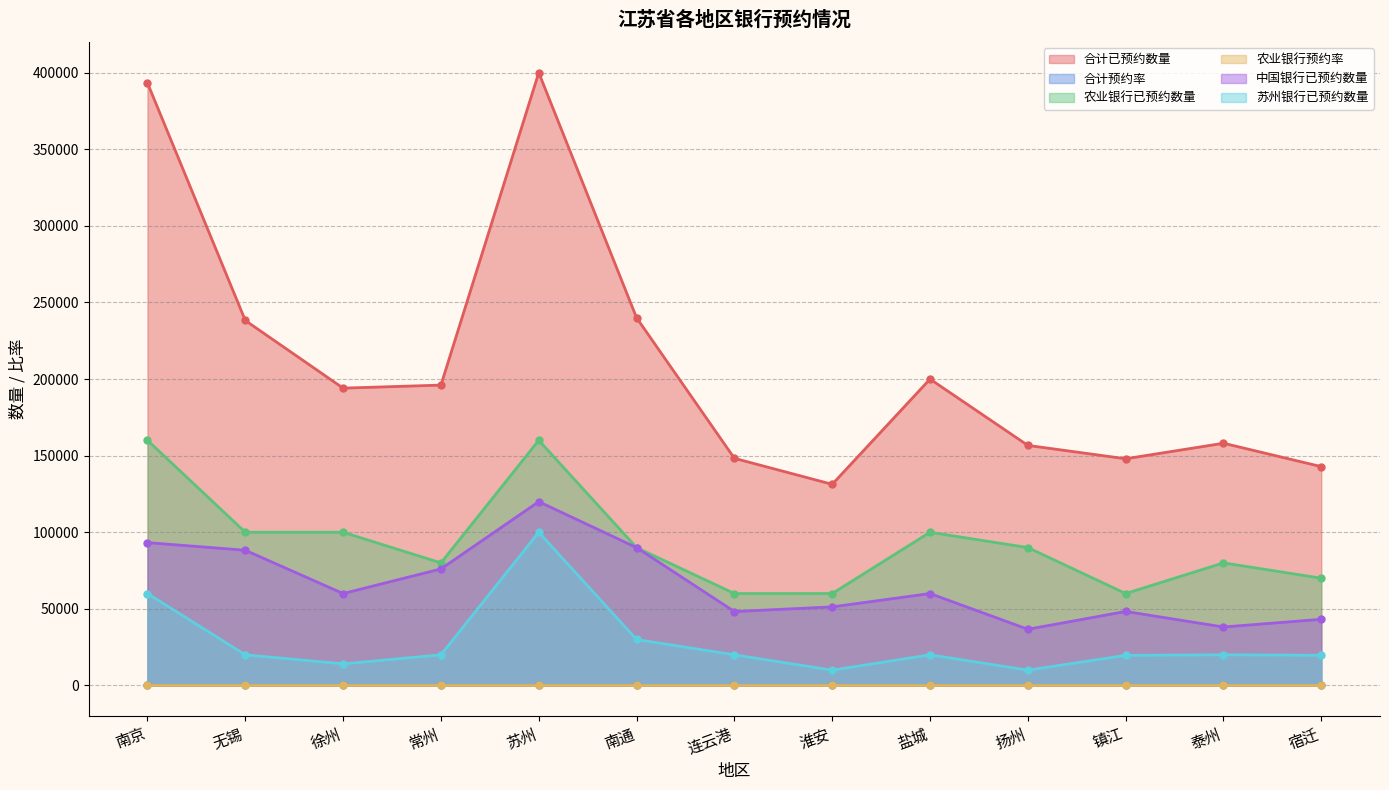

Reading right to left, what are all the values shown in this chart?

合计已预约数量: 宿迁=142838.0	泰州=158097.0	镇江=147969.0	扬州=156692.0	盐城=199980.0	淮安=131292.0	连云港=148256.0	南通=240000.0	苏州=399979.0	常州=196048.0	徐州=194064.0	无锡=238220.0	南京=393242.0
合计预约率: 宿迁=0.9	泰州=1.0	镇江=0.9	扬州=1.0	盐城=1.0	淮安=0.8	连云港=0.9	南通=1.0	苏州=1.0	常州=1.0	徐州=1.0	无锡=1.0	南京=1.0
农业银行已预约数量: 宿迁=70000.0	泰州=80000.0	镇江=60000.0	扬州=90000.0	盐城=100000.0	淮安=60000.0	连云港=60000.0	南通=90000.0	苏州=160000.0	常州=80000.0	徐州=100000.0	无锡=100000.0	南京=160000.0
中国银行已预约数量: 宿迁=43195.0	泰州=38157.0	镇江=48309.0	扬州=36692.0	盐城=60000.0	淮安=51294.0	连云港=48256.0	南通=90000.0	苏州=119979.0	常州=76068.0	徐州=60000.0	无锡=88259.0	南京=93242.0
苏州银行已预约数量: 宿迁=19703.0	泰州=19997.0	镇江=19660.0	扬州=10000.0	盐城=20000.0	淮安=10000.0	连云港=20000.0	南通=30000.0	苏州=100000.0	常州=20000.0	徐州=14104.0	无锡=20000.0	南京=60000.0